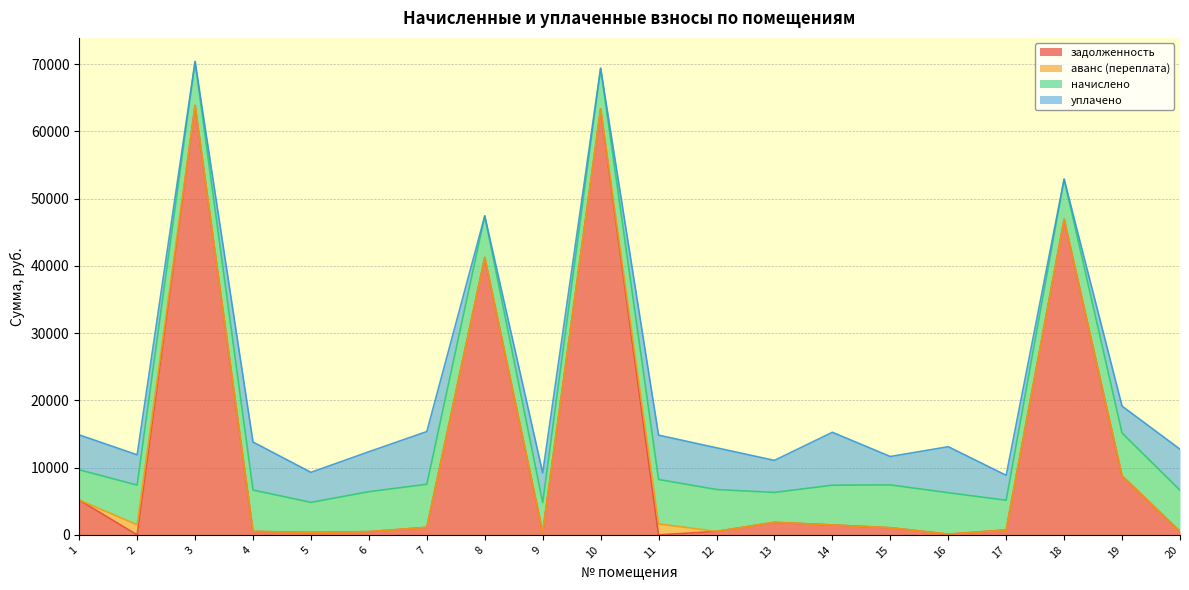

Between 4 and 6, which series saw the biggest shift?

уплачено